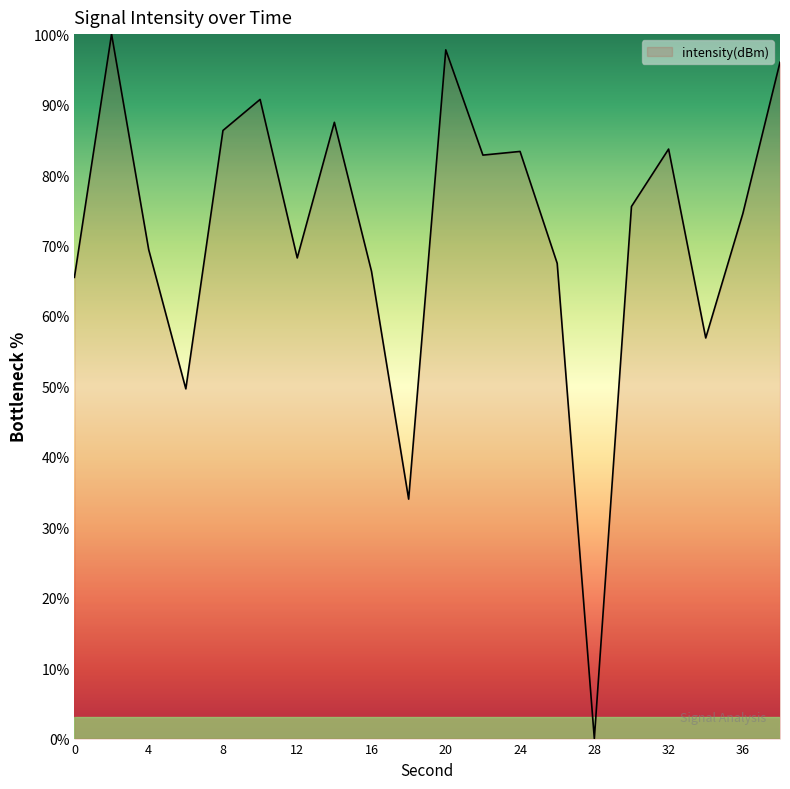

True or false: the data has more than 2 interior local peaks.

True